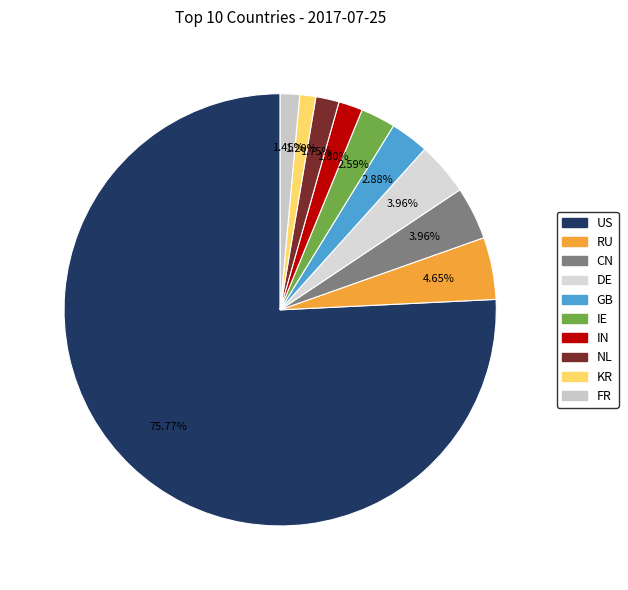

How many slices are in this pie chart?

10